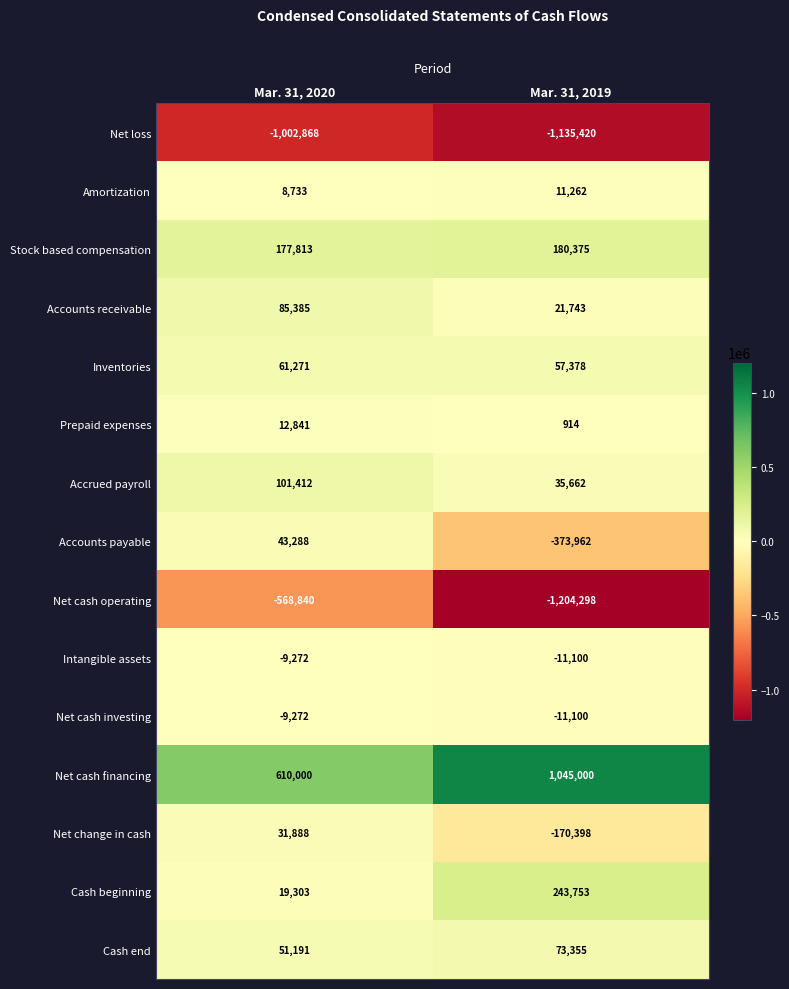

Between Mar. 31, 2020 and Mar. 31, 2019, which series saw the biggest shift?

Net cash operating